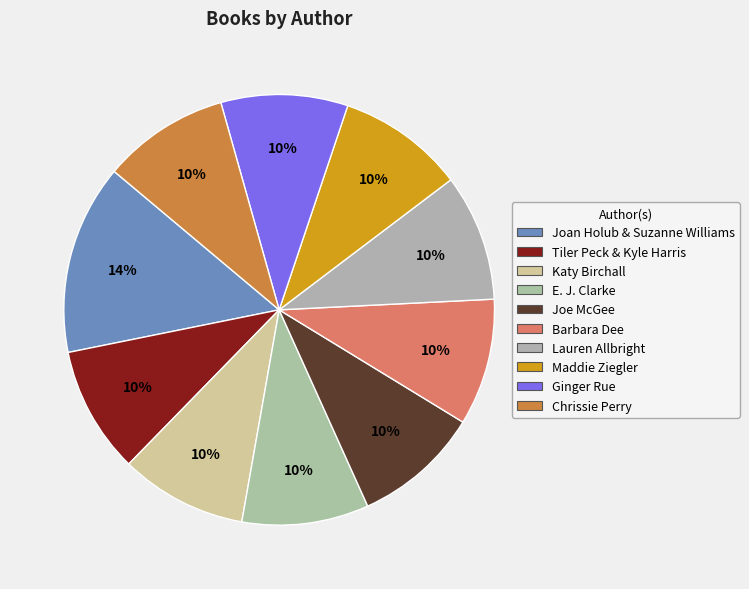

Approximately how many times larger is the value at Joe McGee compared to Tiler Peck & Kyle Harris?

1.0